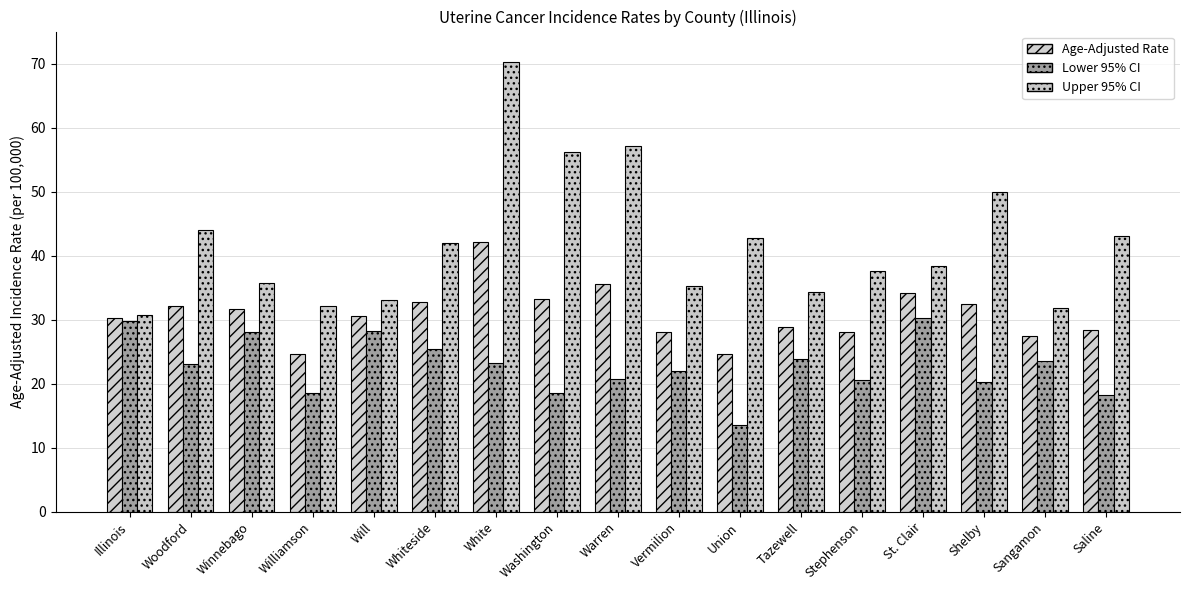

What is the difference between the Lower 95% CI values at Stephenson and Shelby?

0.4